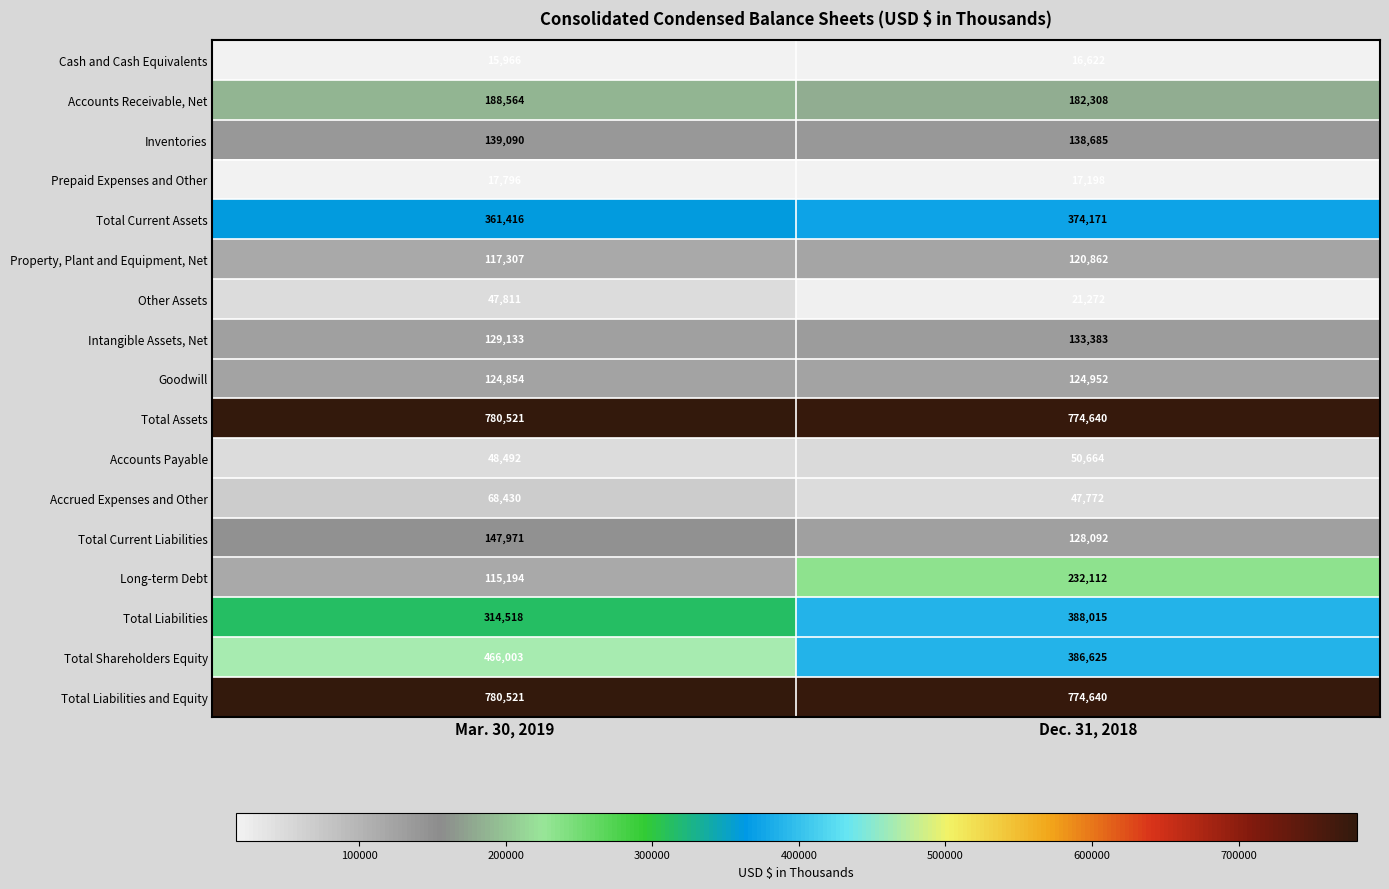

What is the minimum value for Other Assets?

21272